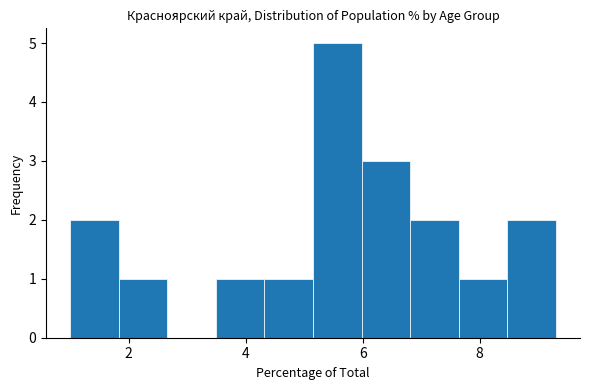

What is the height of the bar covering 5.2 to 6.0 on the x-axis? Neither the bar edges nor the heights are printed on the chart, so give them approximately, as read against the axes.

5